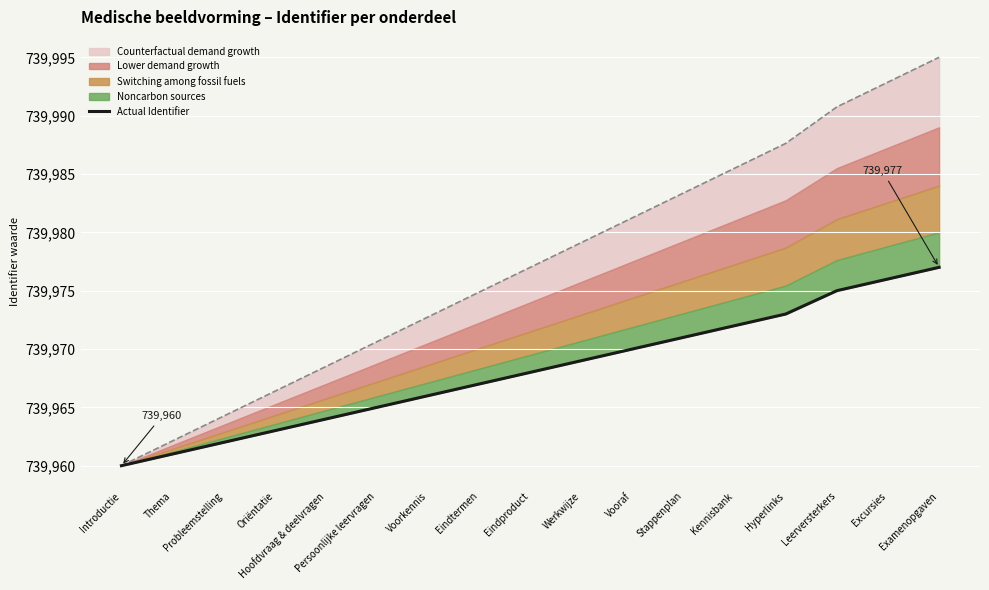

What is the sum of the values at Probleemstelling and Introductie?

1479922